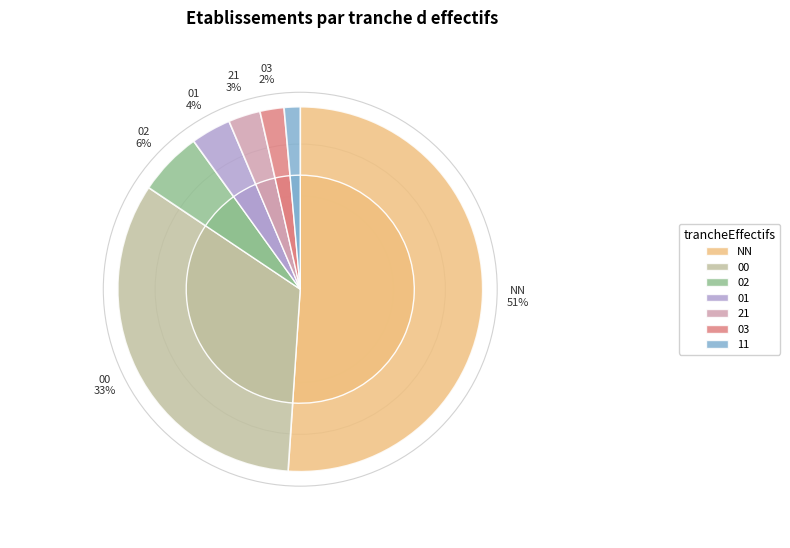

Between 02 and 00, which is larger?

00